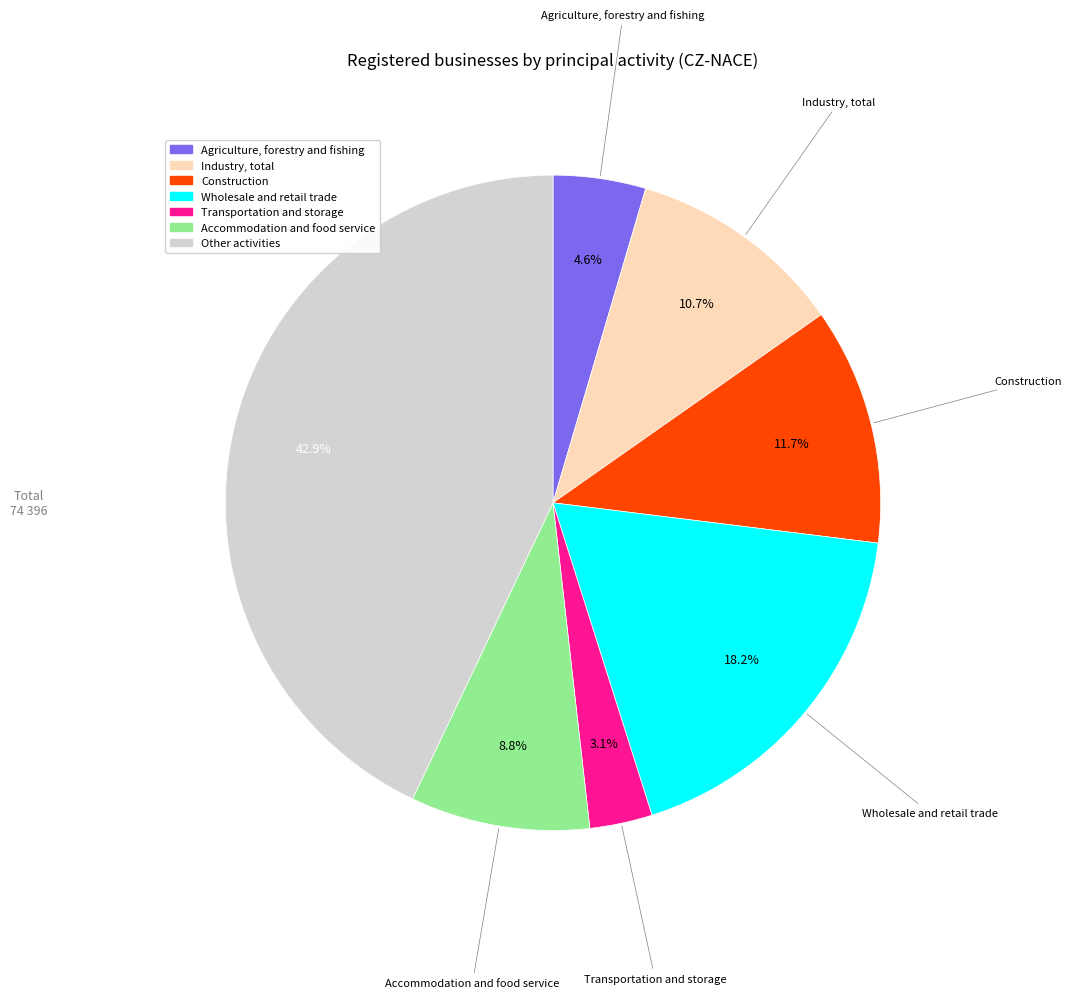

Which slice is the smallest?

Transportation and storage